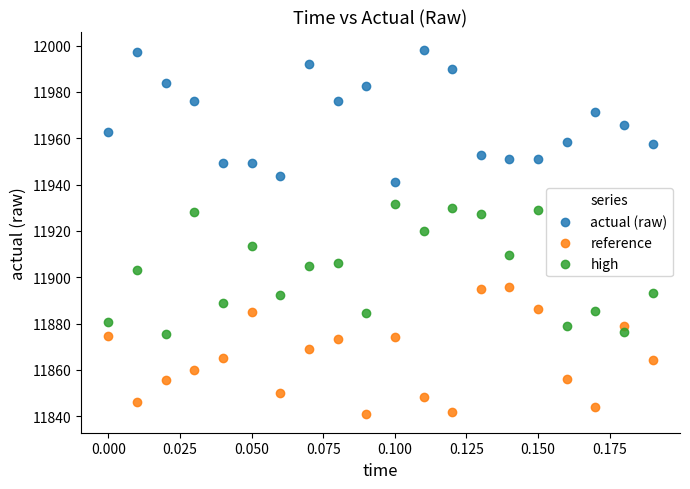

Which series contains the highest Y value?

actual (raw)